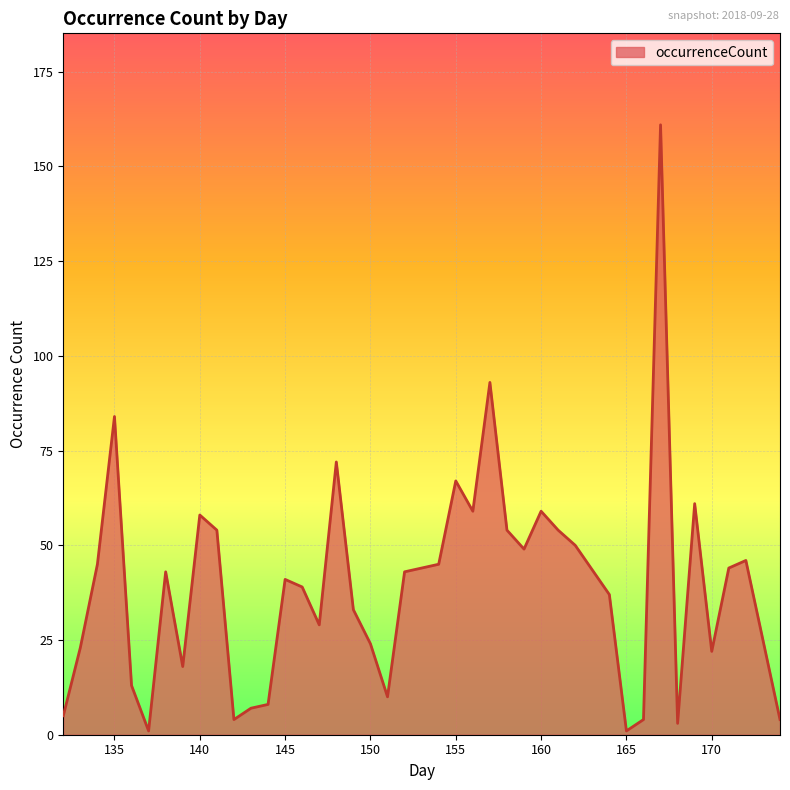

What is the greatest value displayed?

161